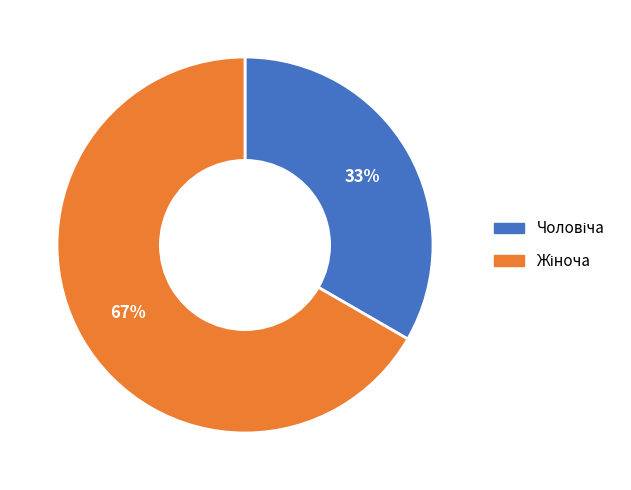

Does any single category account for the majority?

Yes